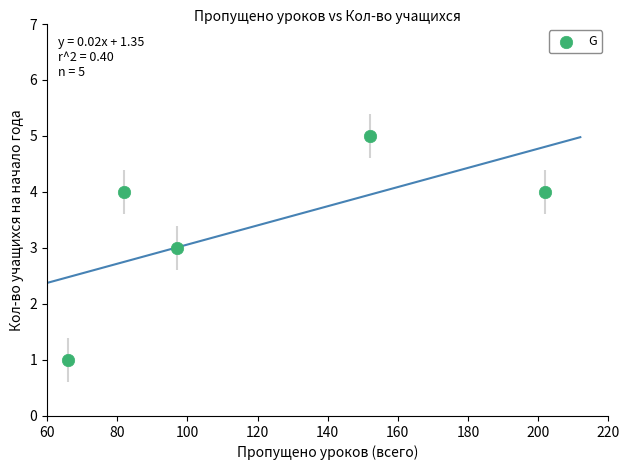

What is the average Y value?

3